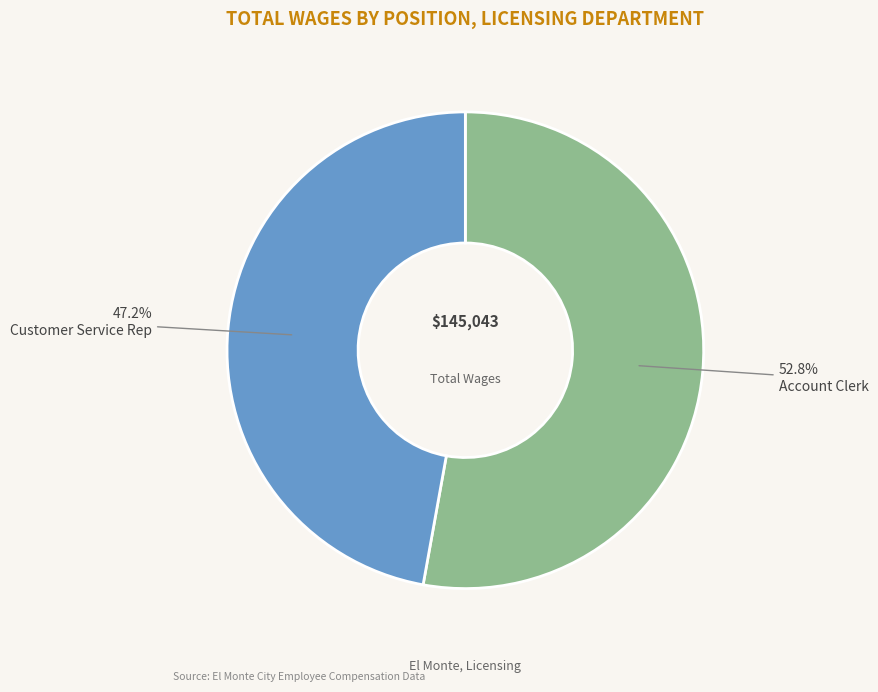

Rank the categories by value from lowest to highest.

Customer Service Rep, Account Clerk